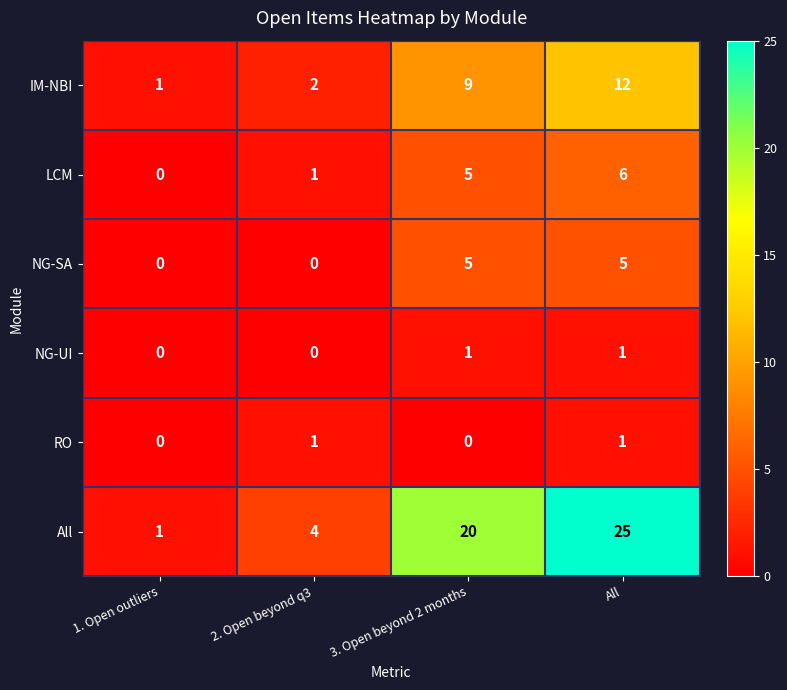

How many values in the RO series are below 1?

2